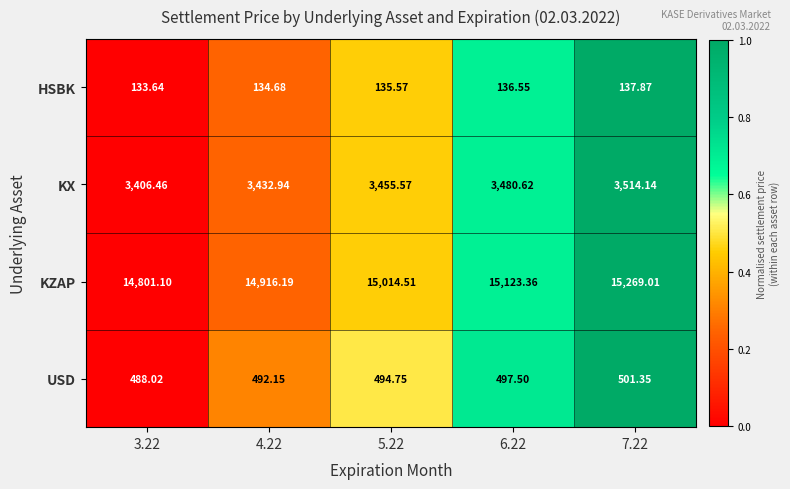

Is the value of HSBK at 5.22 greater than the value of KX at 4.22?

No